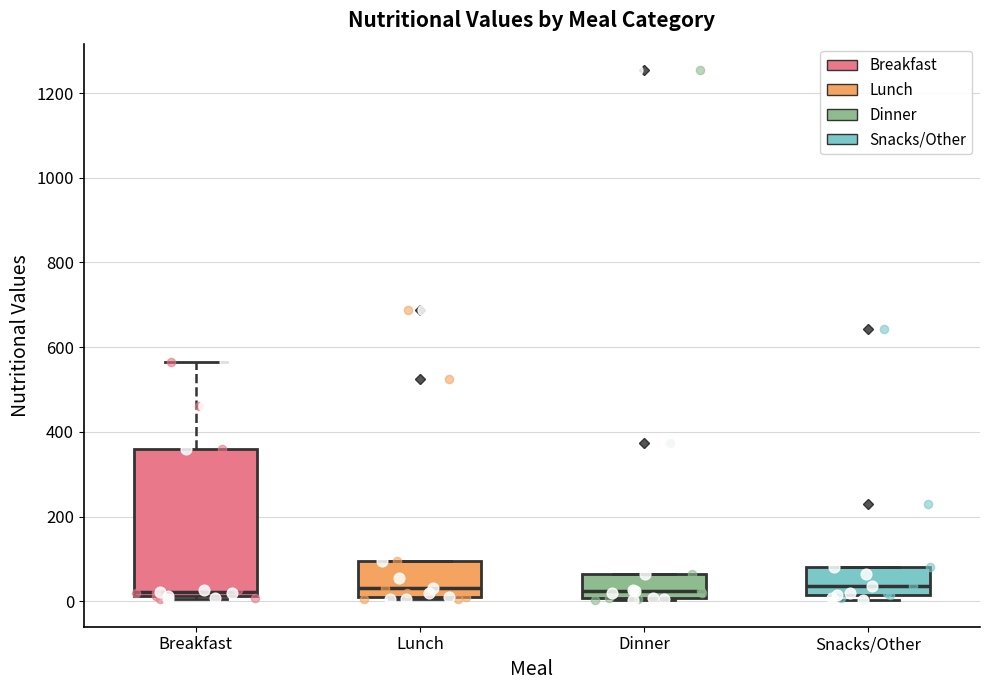

Reading left to right, read every box against the y-axis: the position of its median line, the range the box covers, and the ends of its whiskers. The values are not printed on the chart, so give them approximately, as read against the axis.

Breakfast: median 20 (just above the box's lower edge), box 20 to 360, whiskers 0 to 560
Lunch: median 40, box 20 to 100, whiskers 0 to 100
Dinner: median 20, box 0 to 60, whiskers 0 to 60
Snacks/Other: median 40, box 20 to 80, whiskers 0 to 80